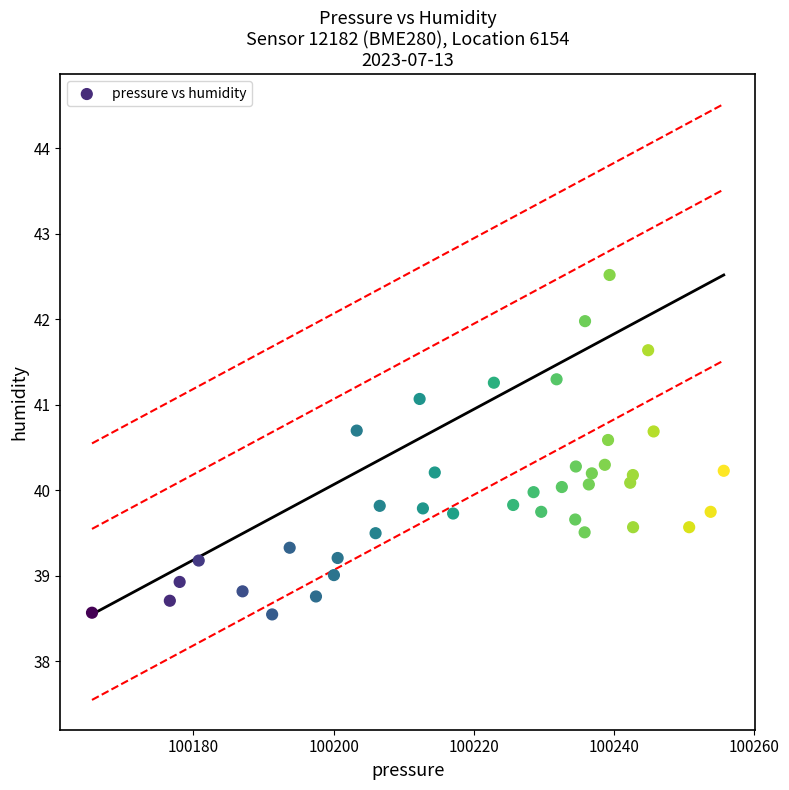

What is the range of Y values (max minus min)?

4.0